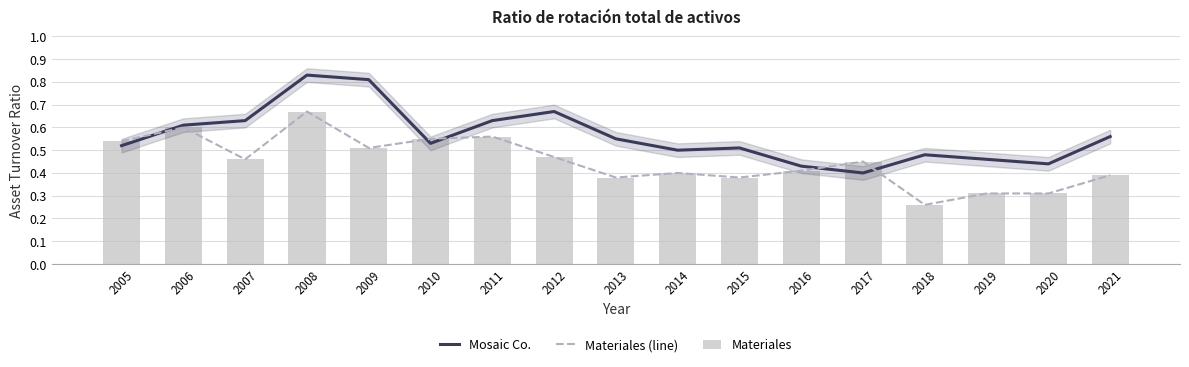

Does the chart contain stacked bars?

No